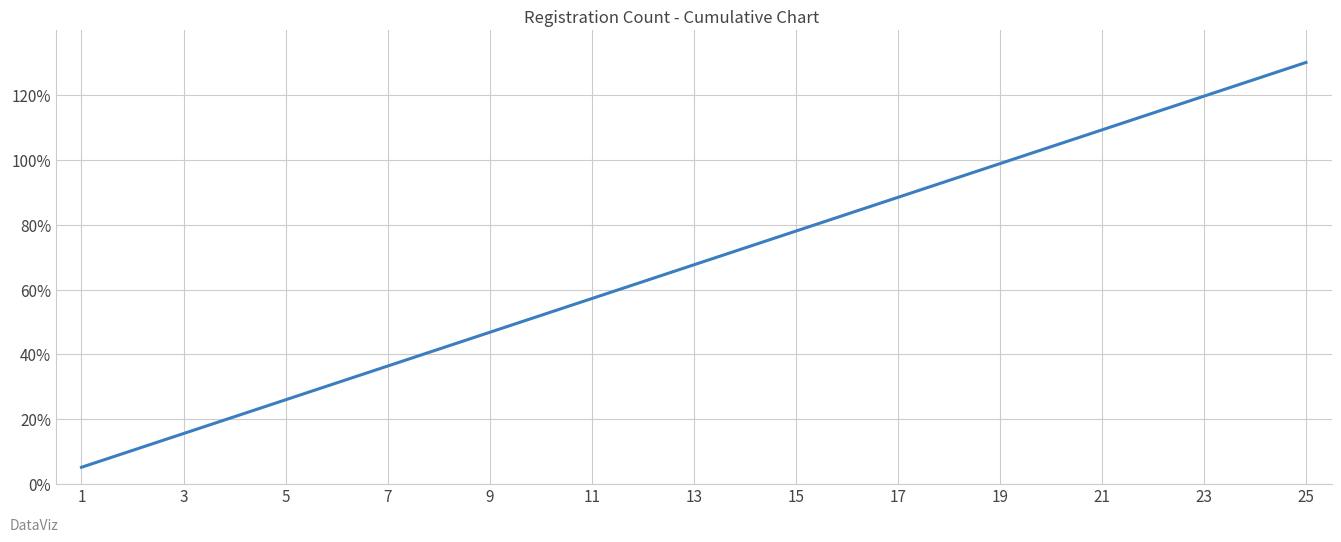

What is the difference between the maximum and minimum values?

124.8